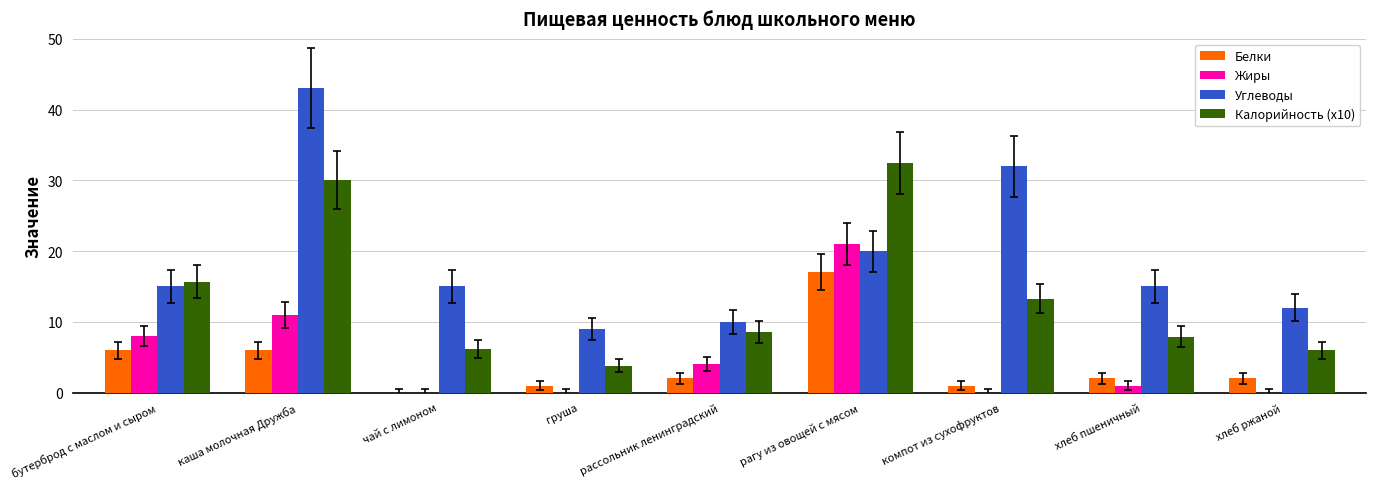

What is the sum of the Белки values at груша and каша молочная Дружба?

7.0